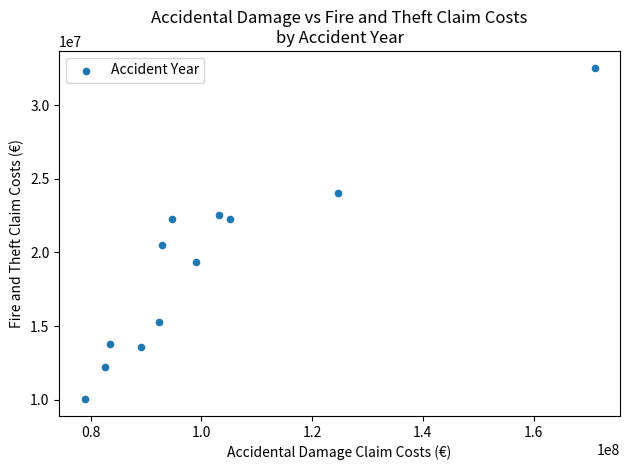

What is the range of Y values (max minus min)?

22512505.2